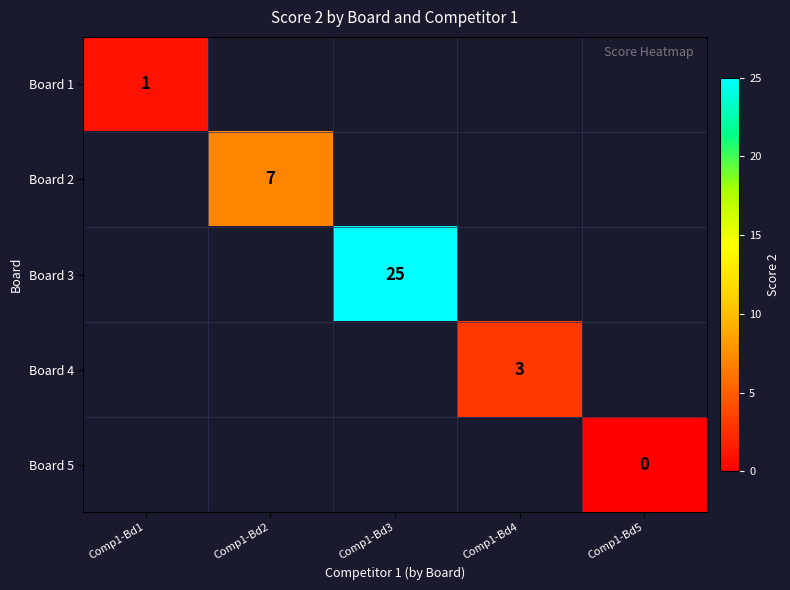

Between Comp1-Bd1 and Comp1-Bd3, which is larger?

Comp1-Bd3